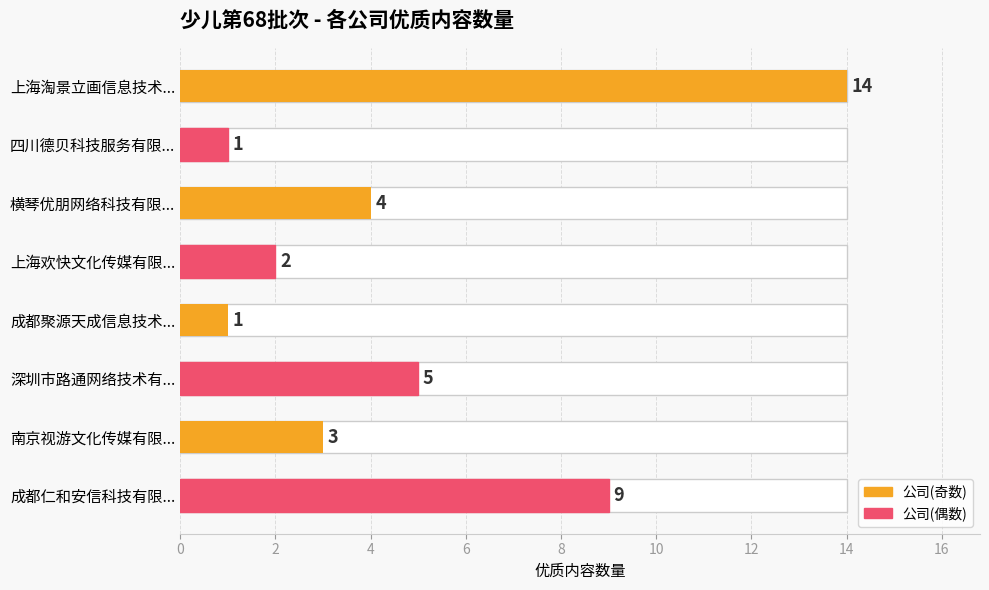

What is the value of the 7th bar from the left?

3